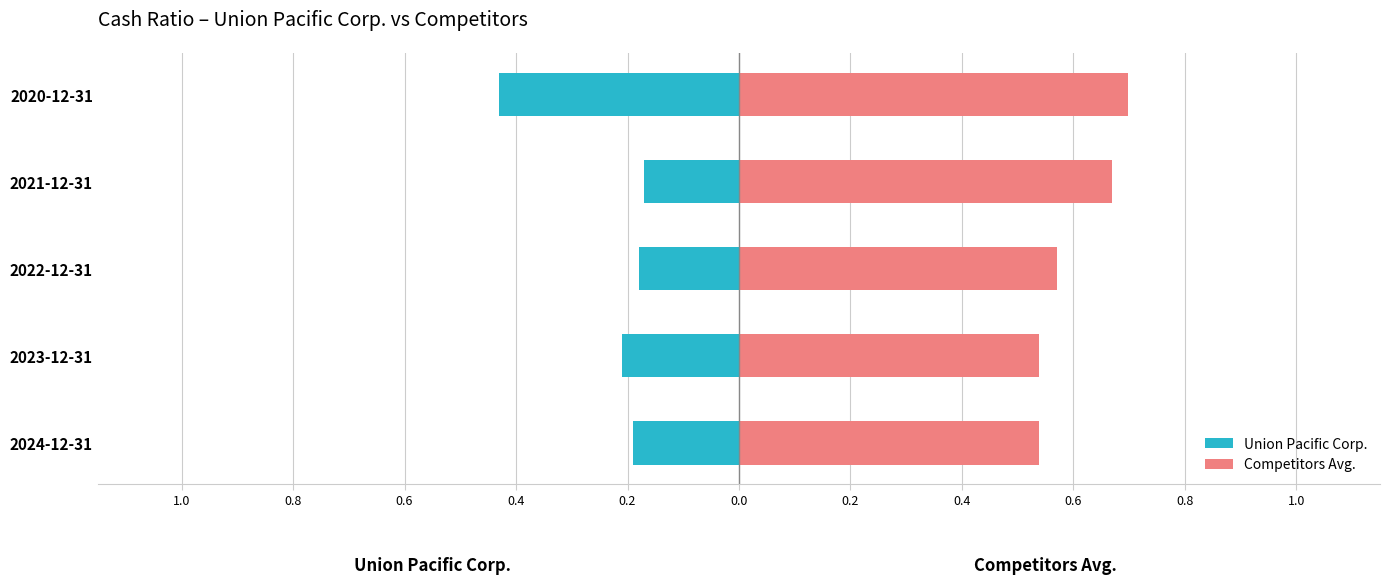

List the series in order of their peak value, lowest first.

Union Pacific Corp., Competitors Avg.